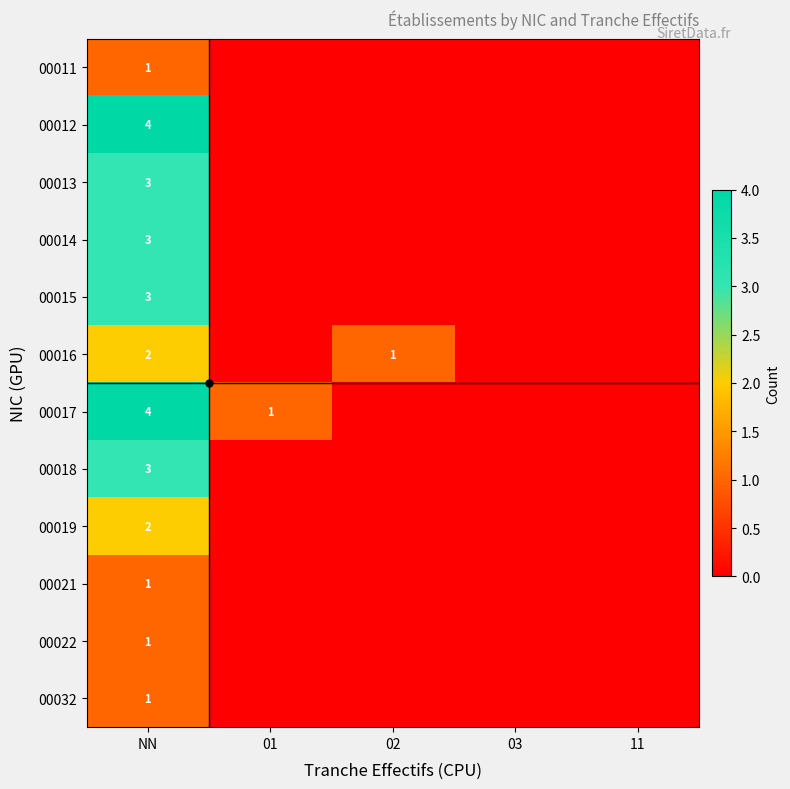

What is the sum of the 00016 values at 02 and NN?

3